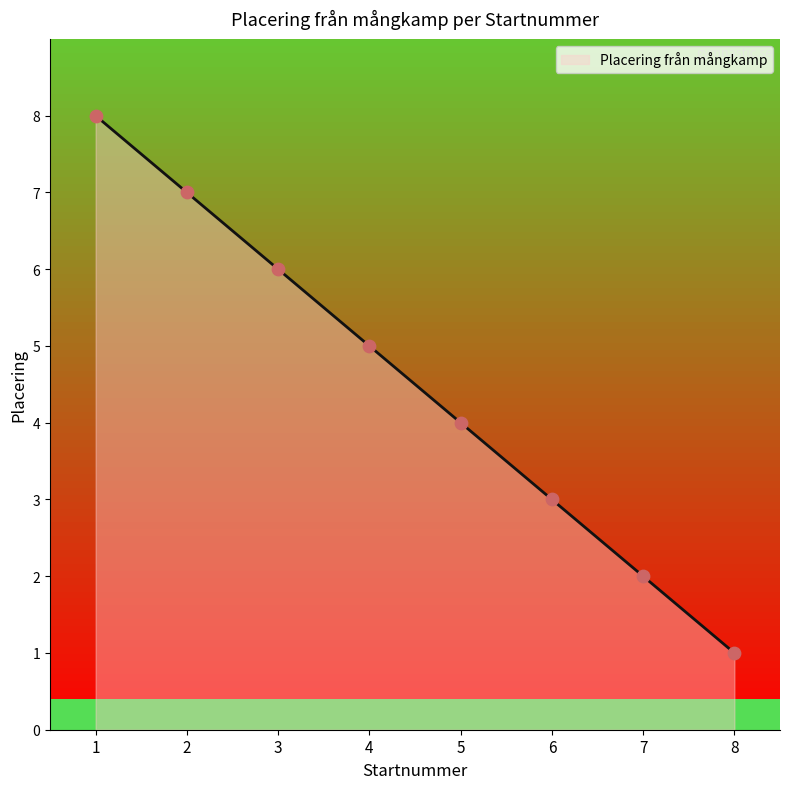

What is the change in value from 7 to 8?

-1